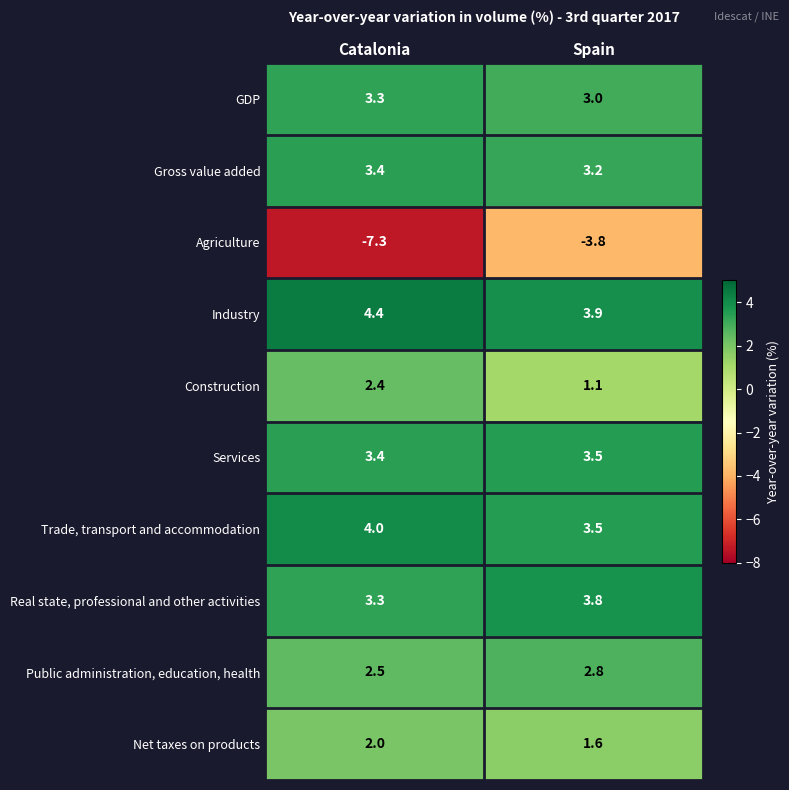

Which series has the largest range (max minus min)?

Agriculture